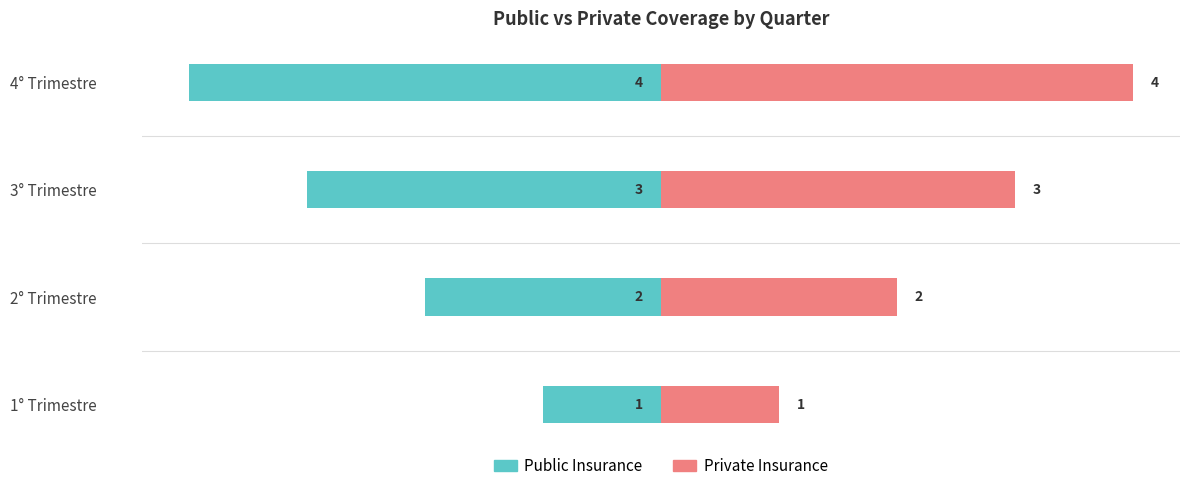

What are all the series names shown in the legend?

Public Insurance, Private Insurance